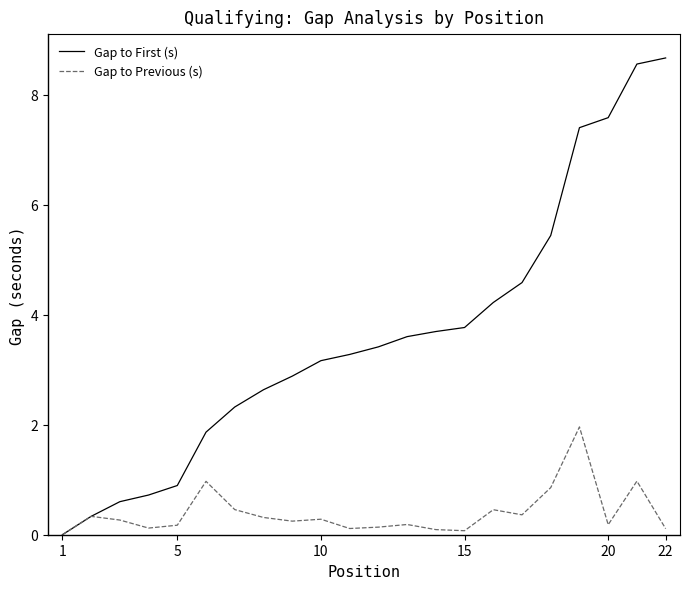

How many positive values does the Gap to Previous (s) series have?

21